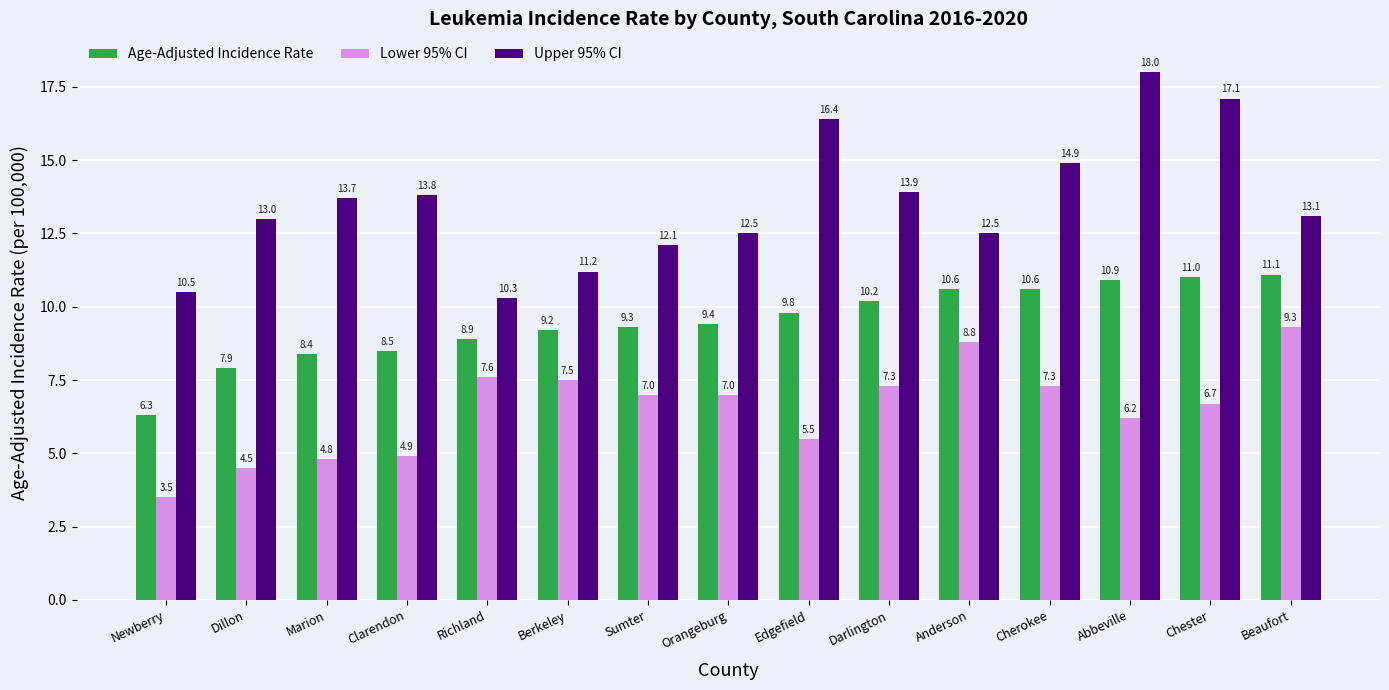

What is the difference between the maximum and minimum values in the Upper 95% CI series?

7.7